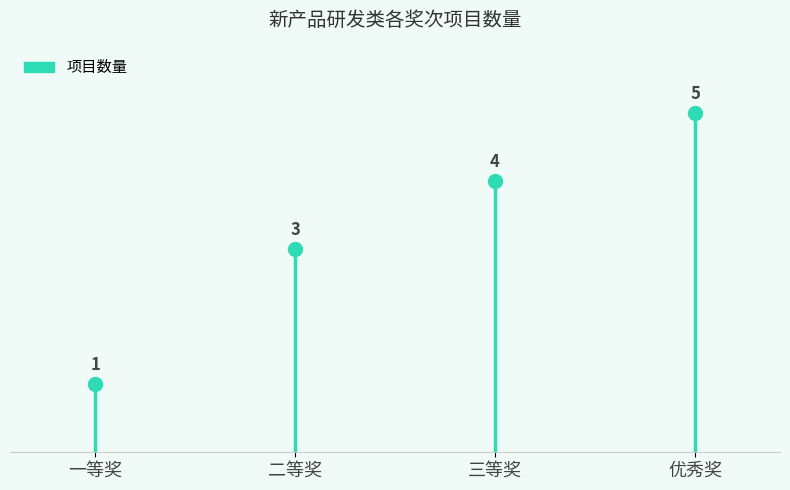

True or false: the data shows 7 at 三等奖.

False